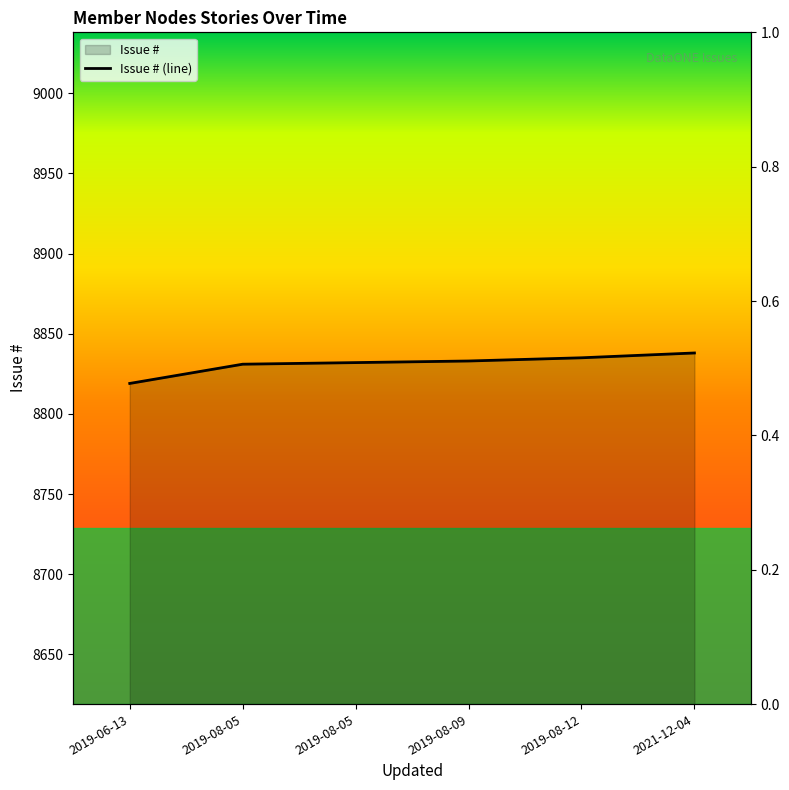

What is the value of the 1st point from the left?

8819